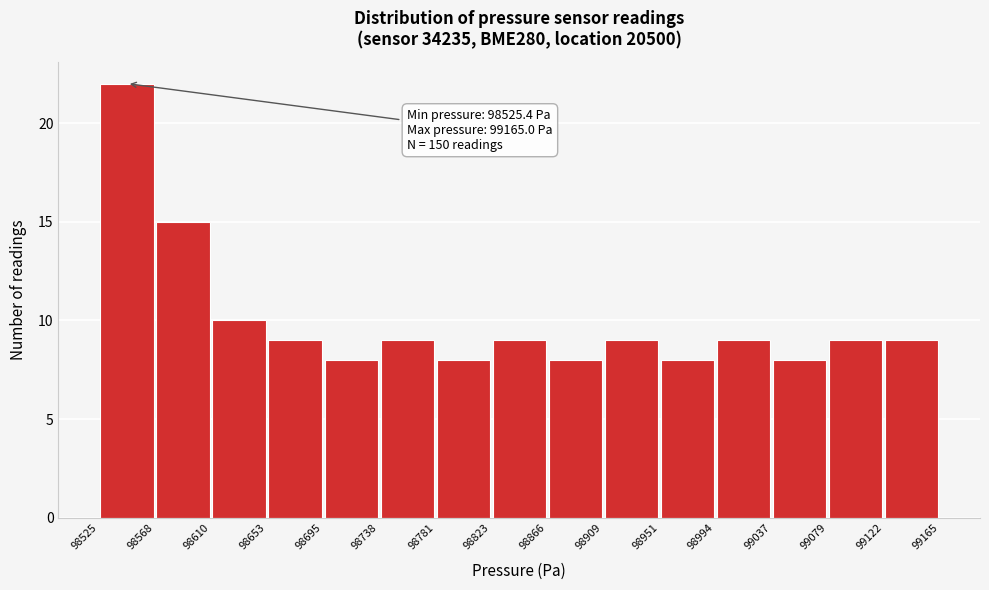

Over which range of the x-axis is the bar tallest?

98525 to 98568